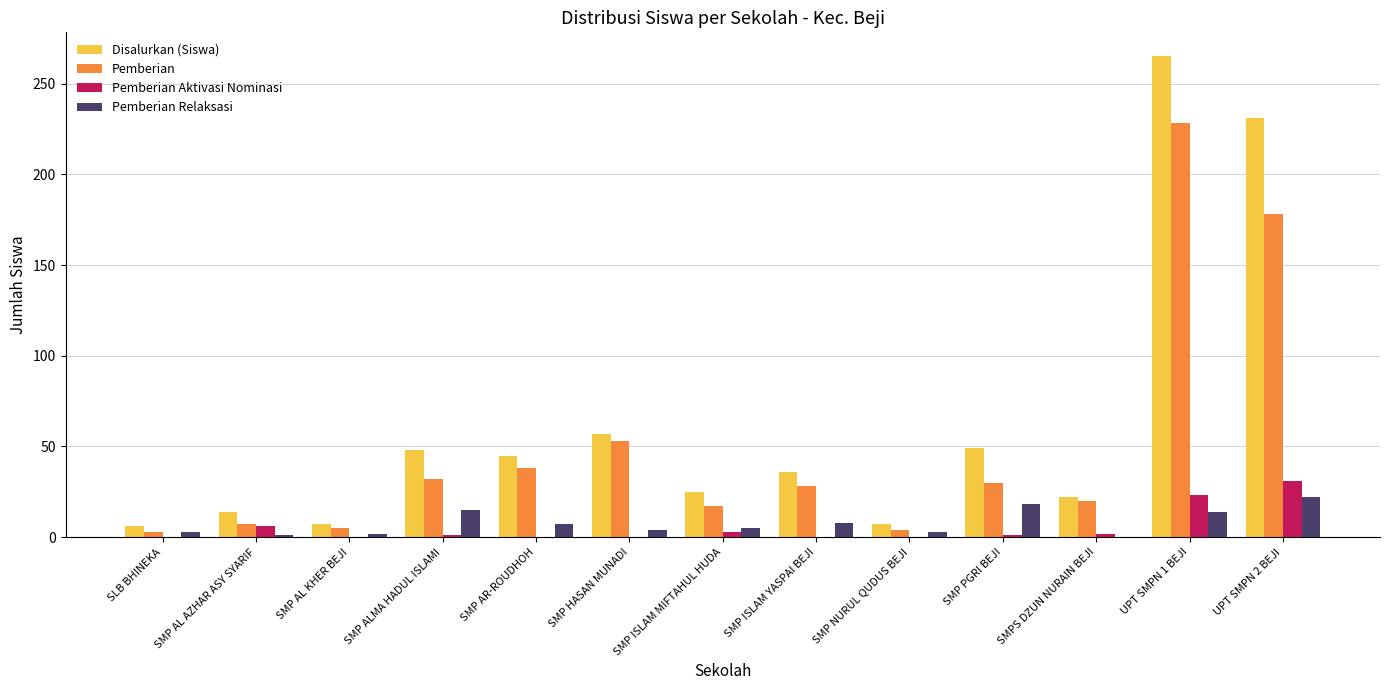

At which category is the sum across all series the highest?

UPT SMPN 1 BEJI